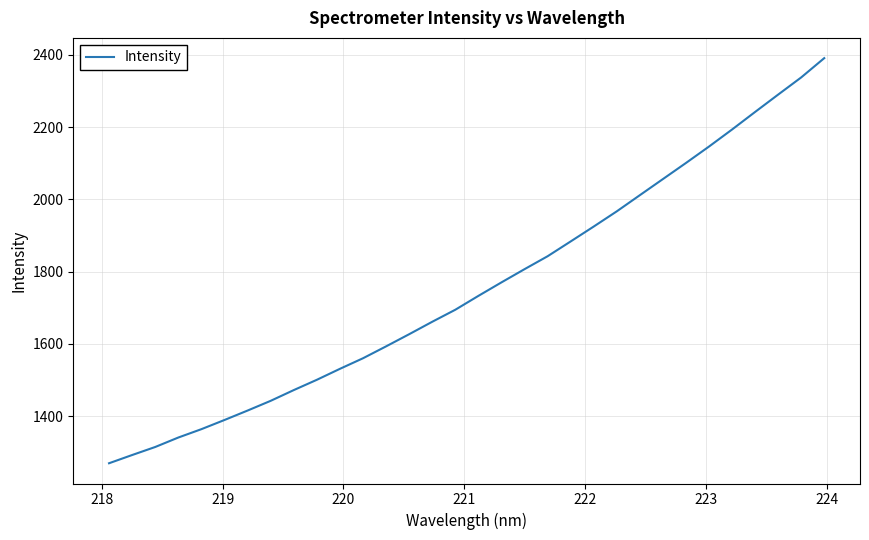

What is the smallest value displayed?

1269.9